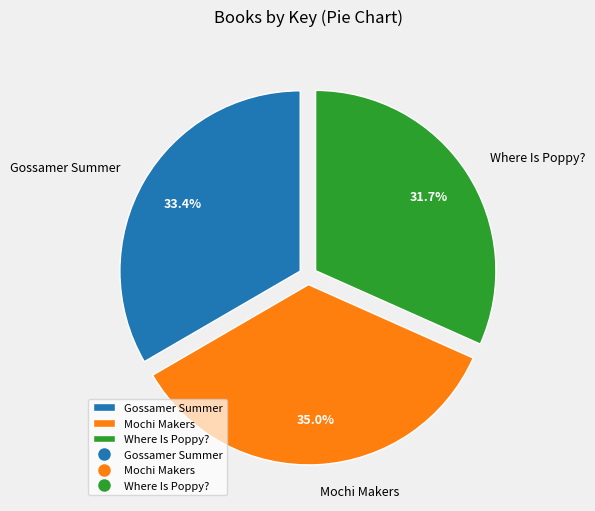

What is the smallest slice in the pie chart?

Where Is Poppy?